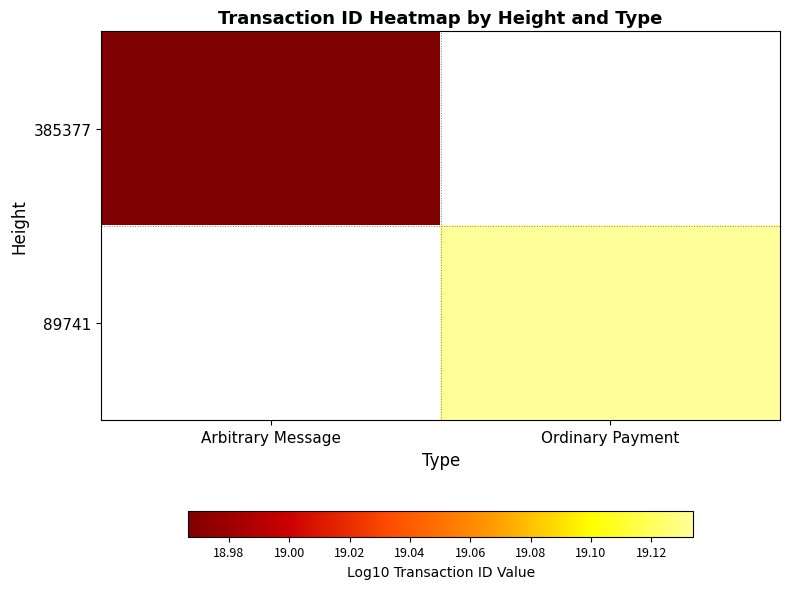

Between Arbitrary Message and Ordinary Payment, which is larger?

Ordinary Payment